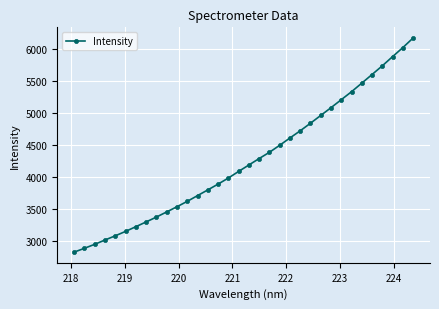

What is the value of the 18th point from the left?

4192.3